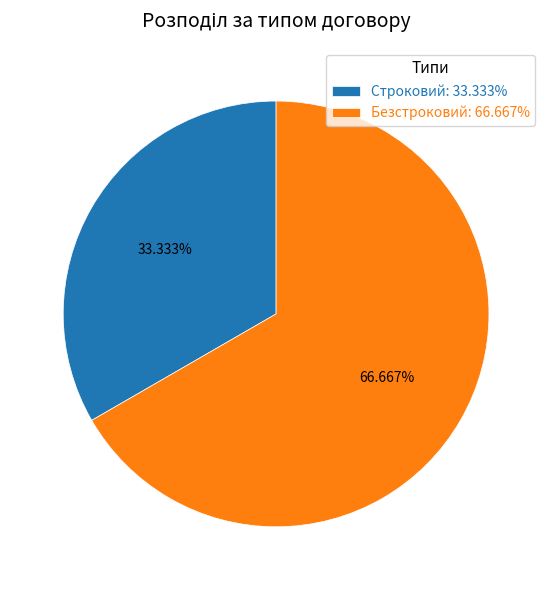

Which has a higher value, Строковий: 33.333% or Безстроковий: 66.667%?

Безстроковий: 66.667%